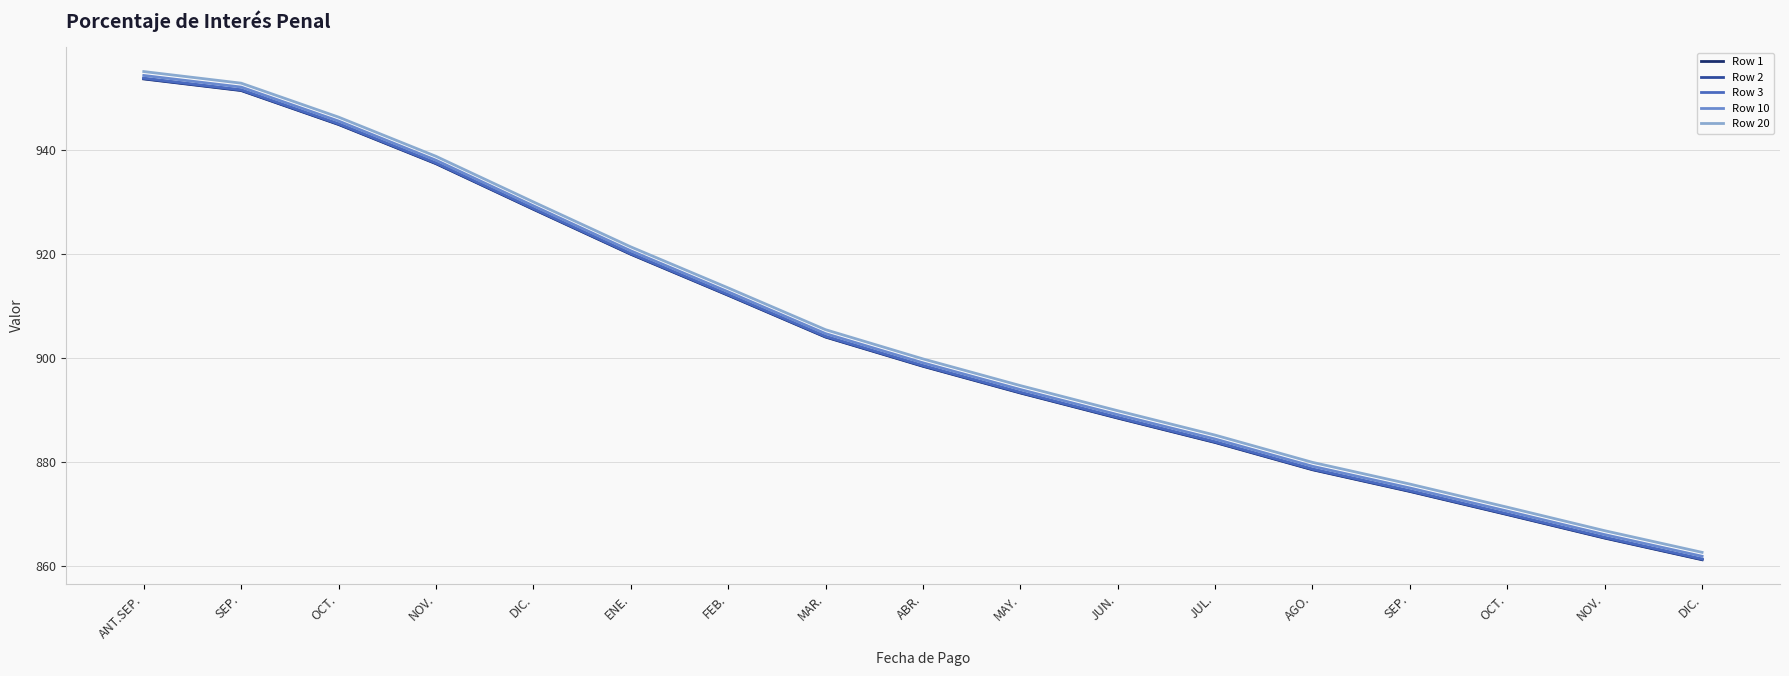

Does the chart have visible grid lines?

Yes